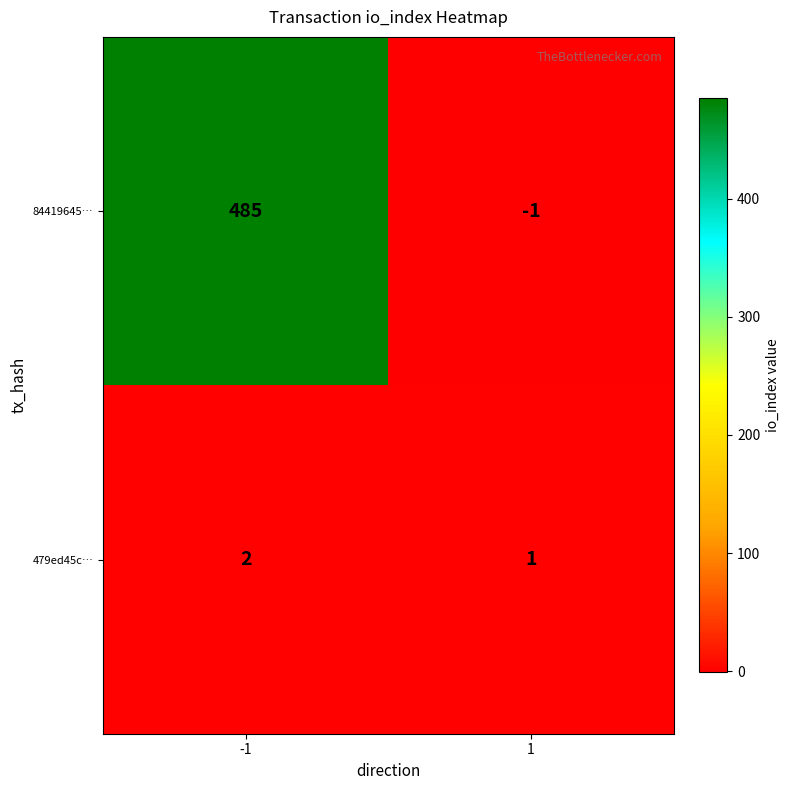

Reading right to left, extract all data points from this chart.

84419645…: 1=-1	-1=485
479ed45c…: 1=1	-1=2